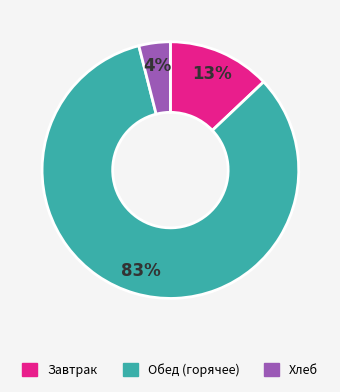

Which has a higher value, Обед (горячее) or Завтрак?

Обед (горячее)